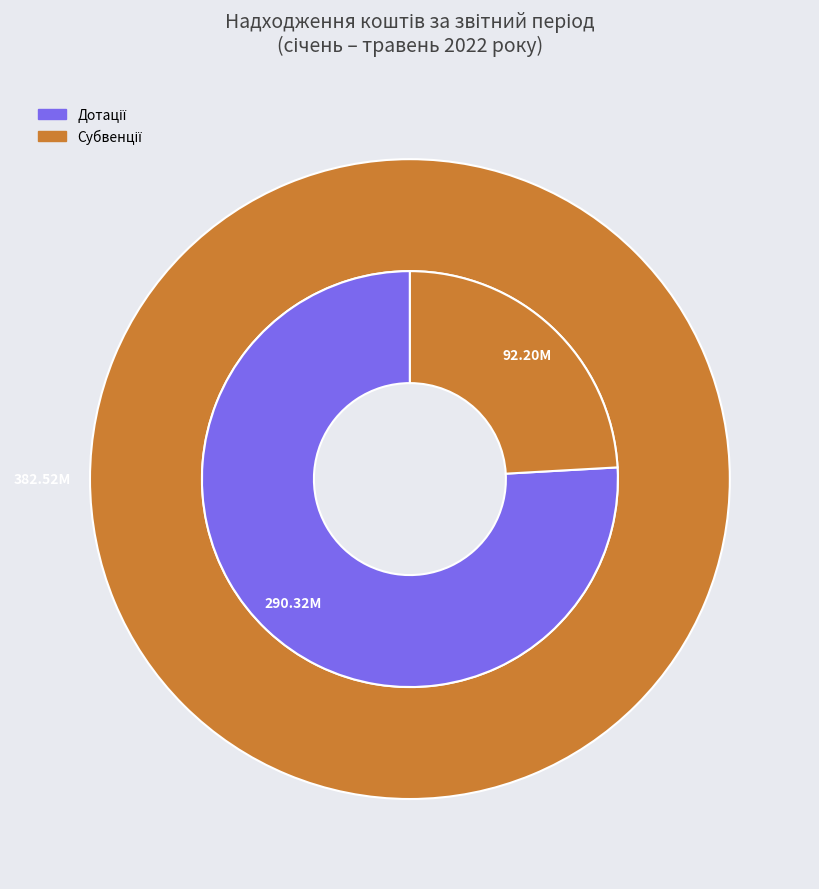

Is there any slice that represents more than half of the pie?

No